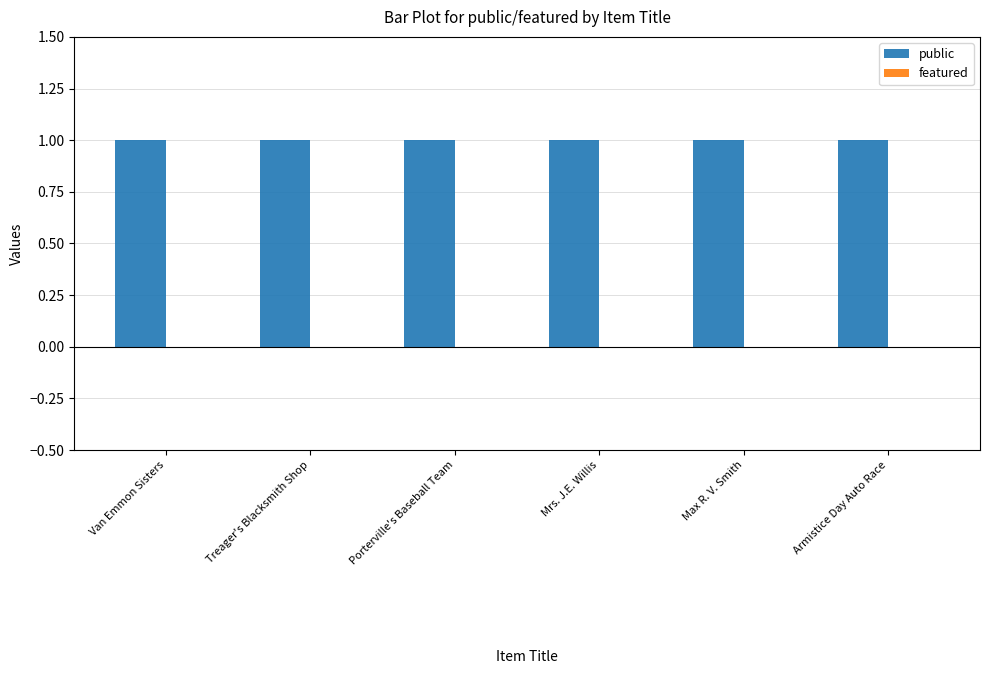

At which label does featured reach its minimum?

Van Emmon Sisters